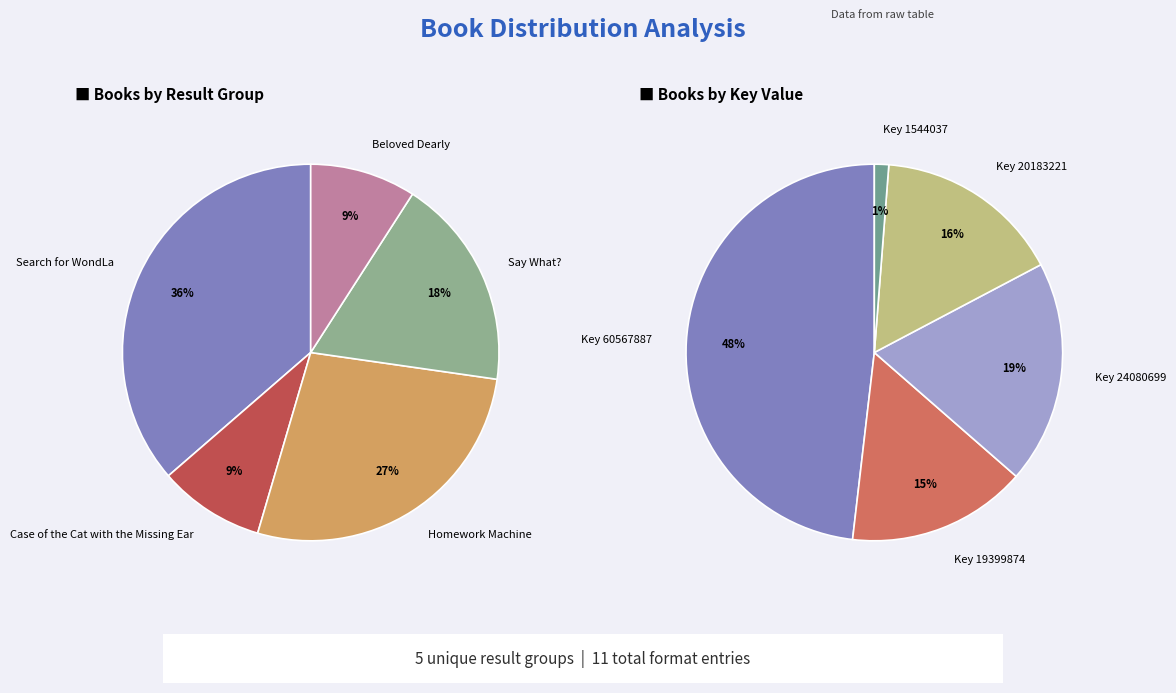

To the nearest percent, what is the combined percentage of Beloved Dearly and Search for WondLa?

45%